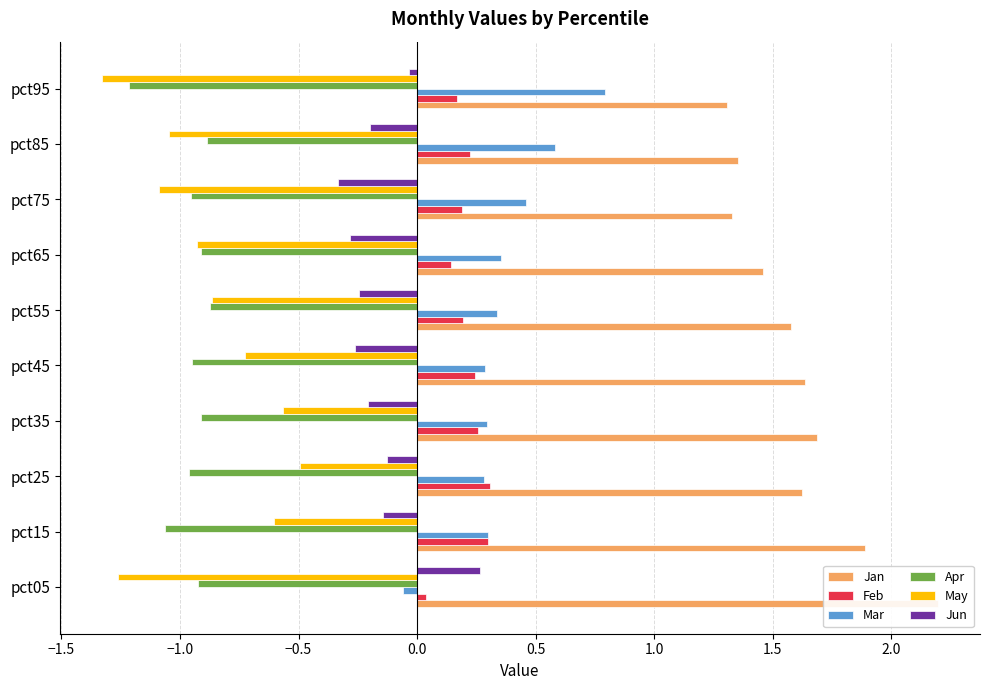

What is the value of the Jan bar at the 8th from the left?

1.3